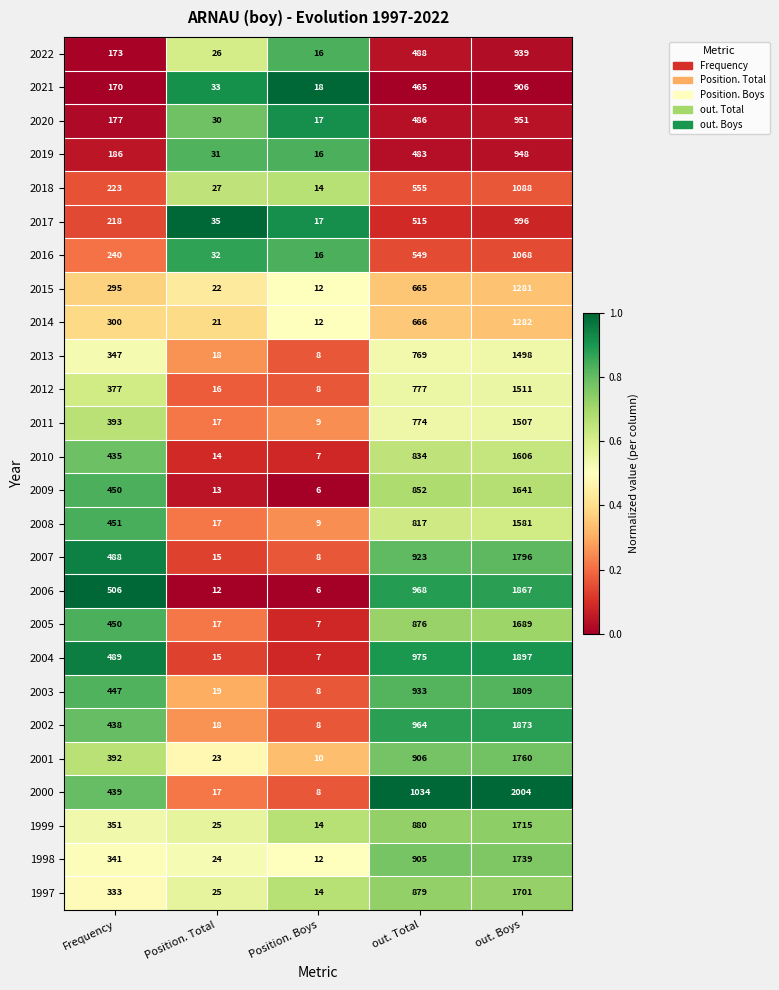

What is the difference between the second highest and second lowest values in the 2008 series?

800